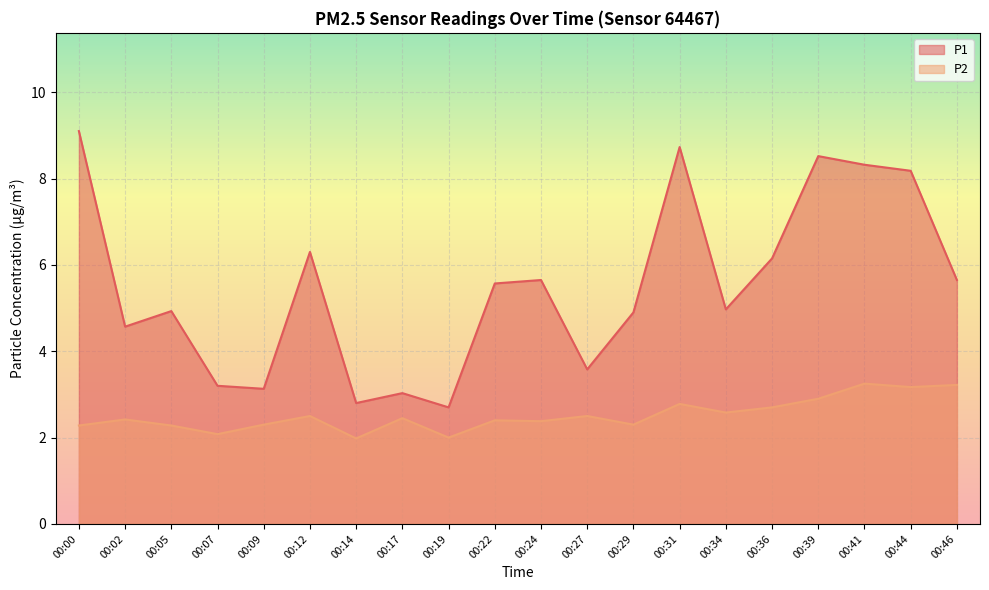

Rank the categories by P1 value from lowest to highest.

00:19, 00:14, 00:17, 00:09, 00:07, 00:27, 00:02, 00:29, 00:05, 00:34, 00:22, 00:24, 00:46, 00:36, 00:12, 00:44, 00:41, 00:39, 00:31, 00:00